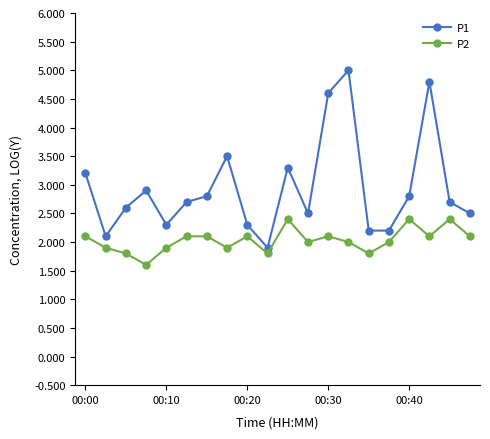

List the series in order of their overall mean, highest first.

P1, P2